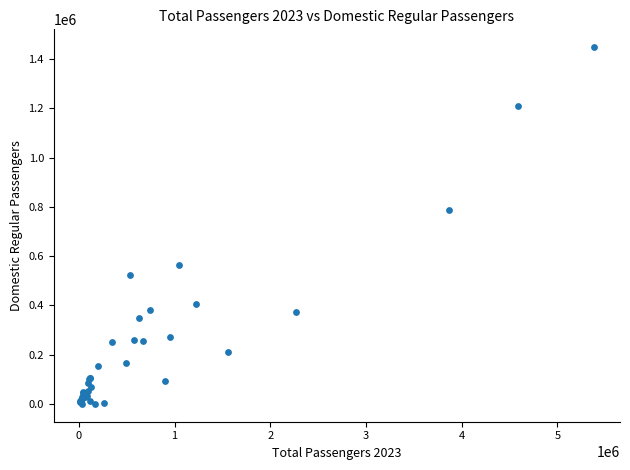

What Y value in the scatter plot is closest to 724106?

788534